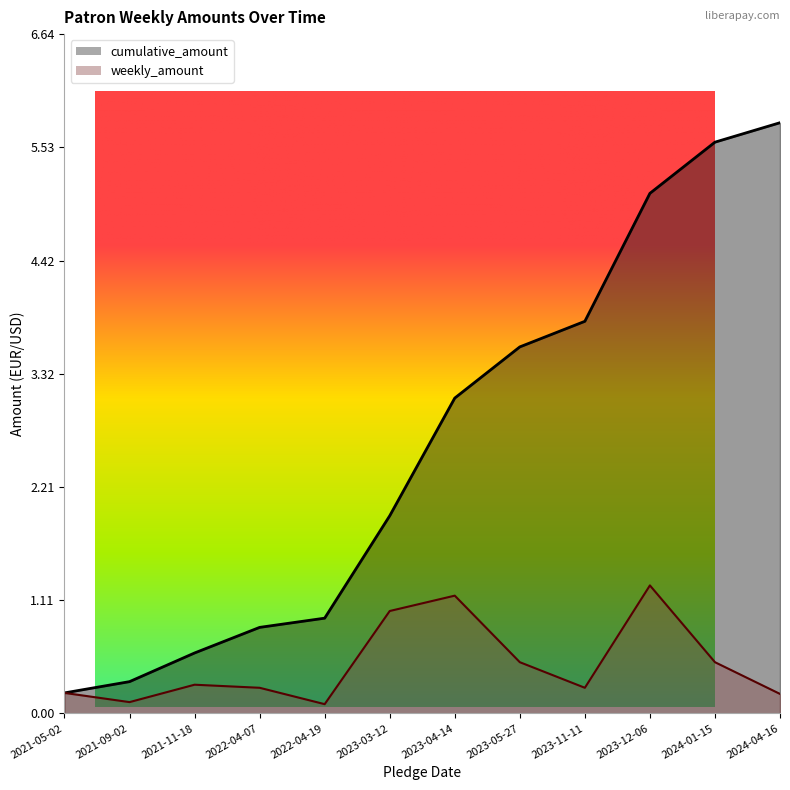

Which category has the lowest value across all series?

2022-04-19